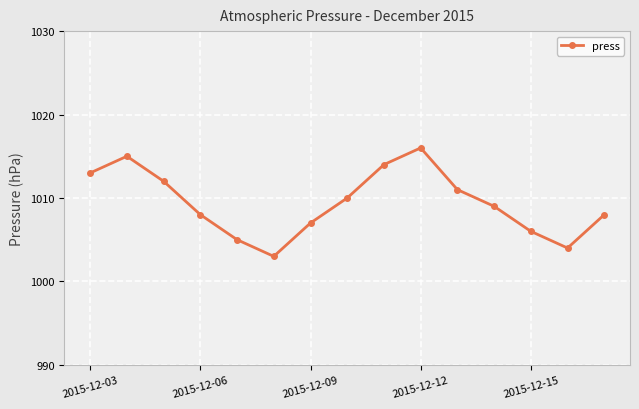

What is the value of the 6th point from the left?

1003